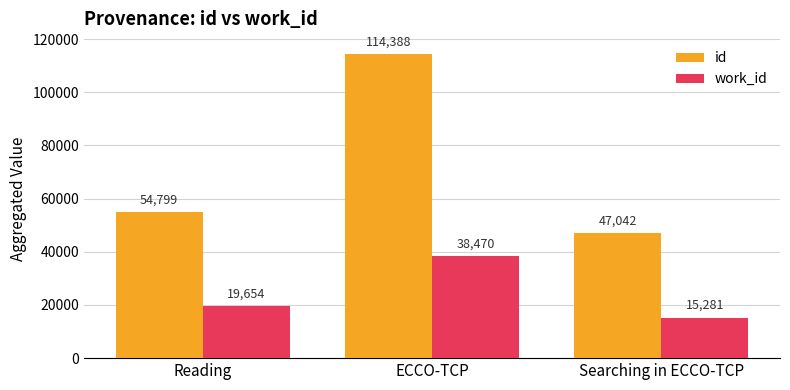

Is the value of id at Searching in ECCO-TCP greater than the value of work_id at ECCO-TCP?

Yes